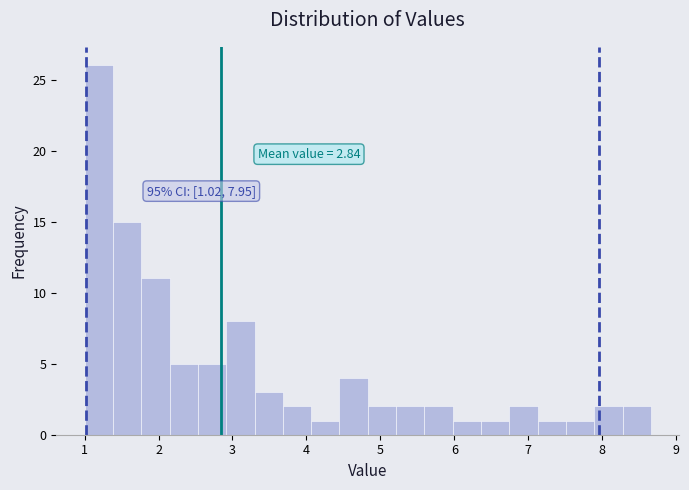

Read against the x-axis, roughly where is the centre of the tallest bar?

1.2